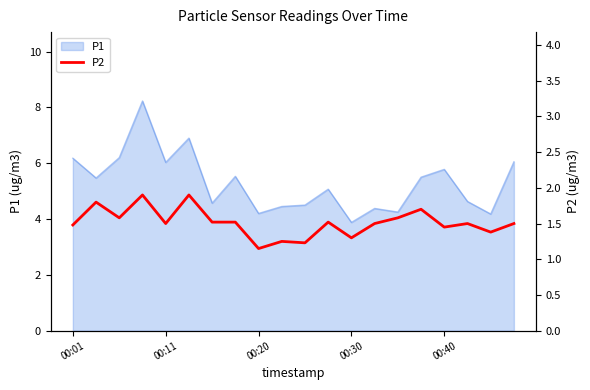

Reading right to left, extract all data points from this chart.

1.5	1.4	1.5	1.4	1.7	1.6	1.5	1.3	1.5	1.2	1.2	1.1	1.5	1.5	1.9	1.5	1.9	1.6	1.8	1.5